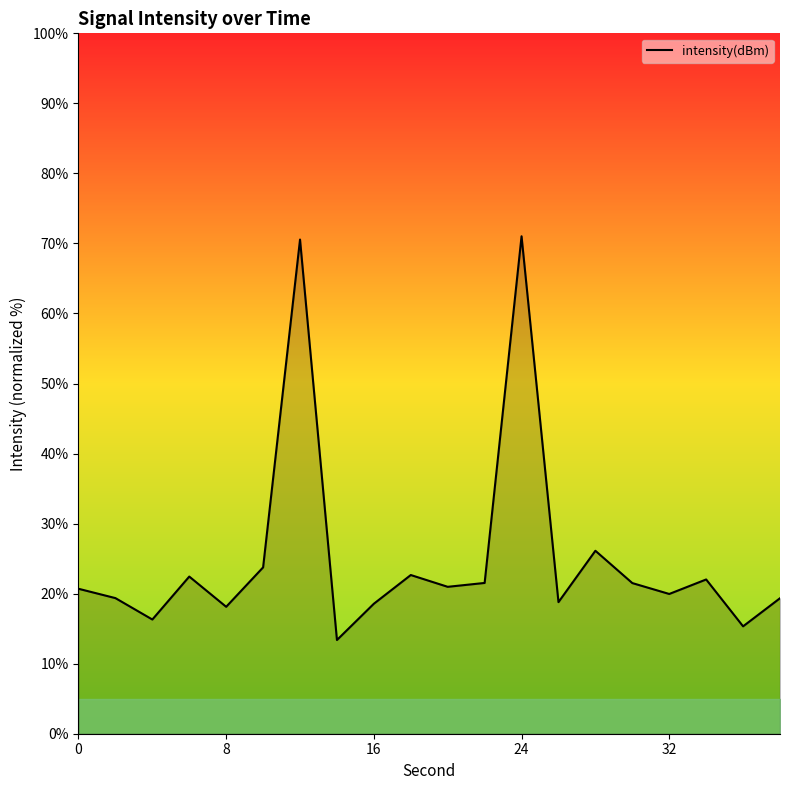

True or false: the data shows 71.0 at 24.

True